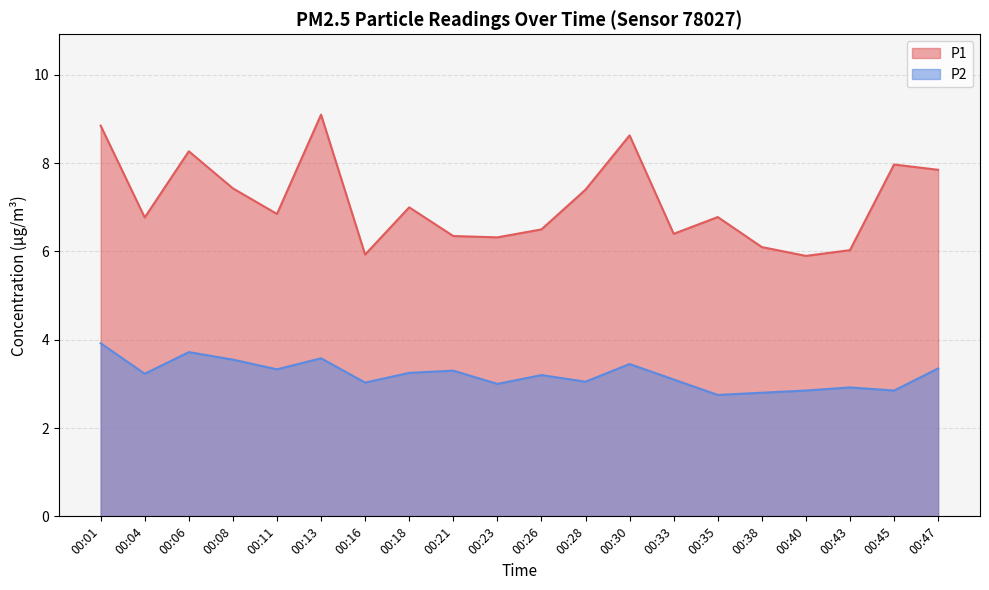

At which category does P2 reach its first local valley?

00:04